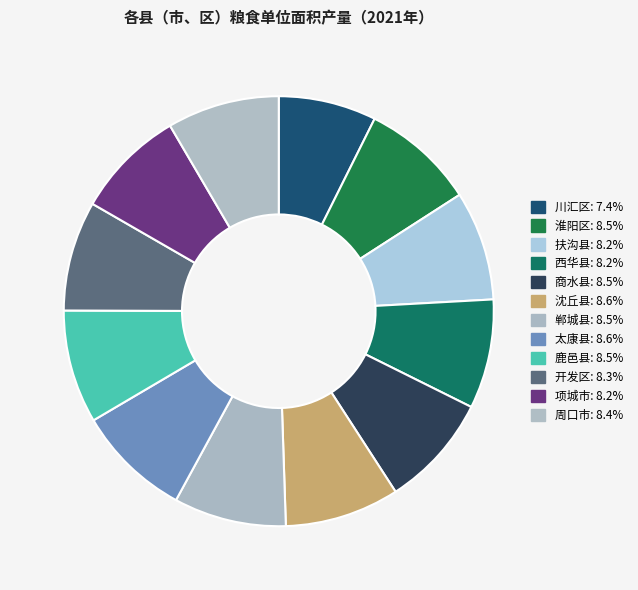

Which slice is the smallest?

川汇区